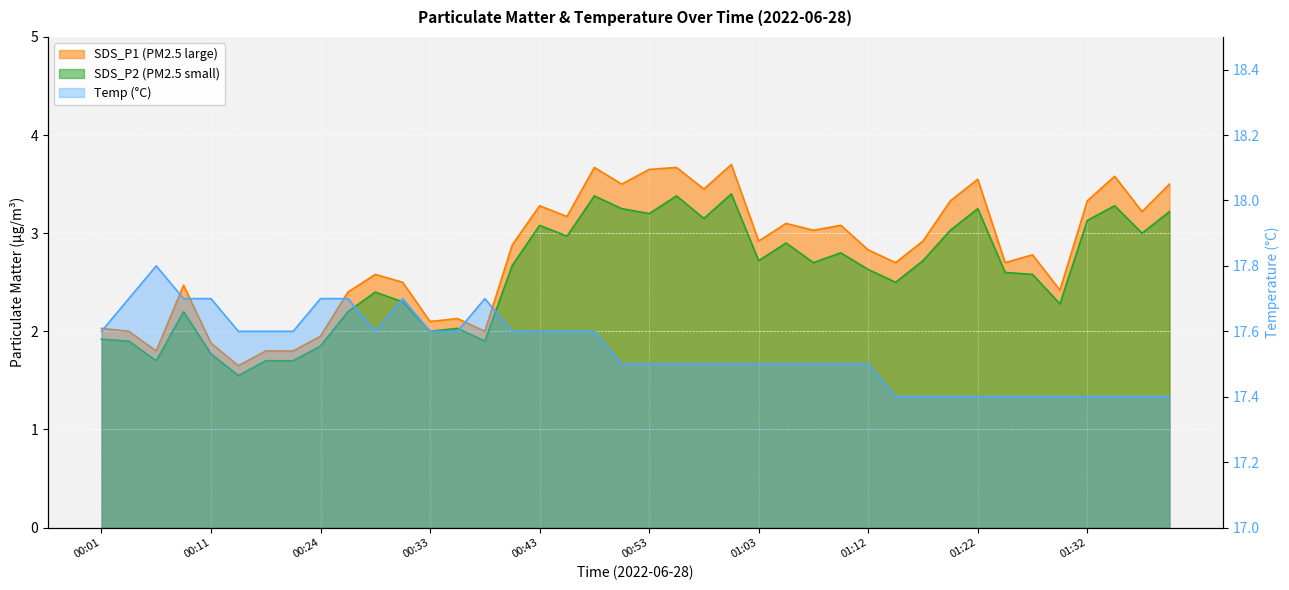

How many lines are shown in the chart?

3